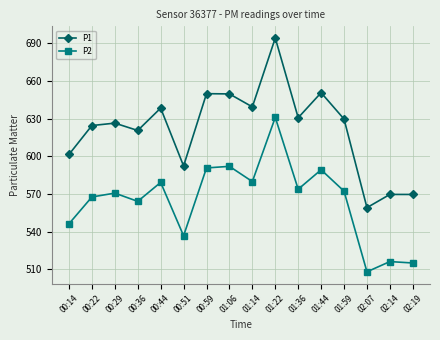

At how many categories does at least one series exceed 525?

16